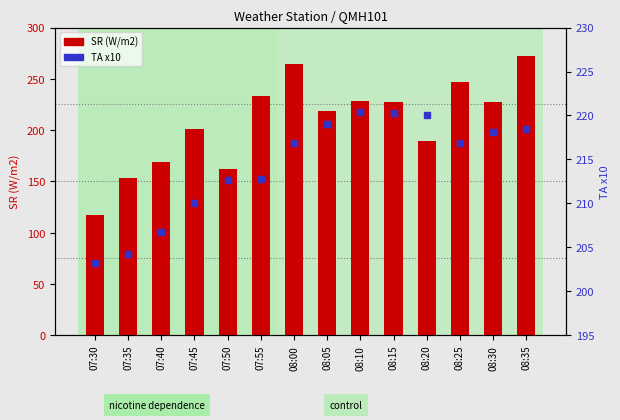

At which category is the sum across all series the highest?

08:35